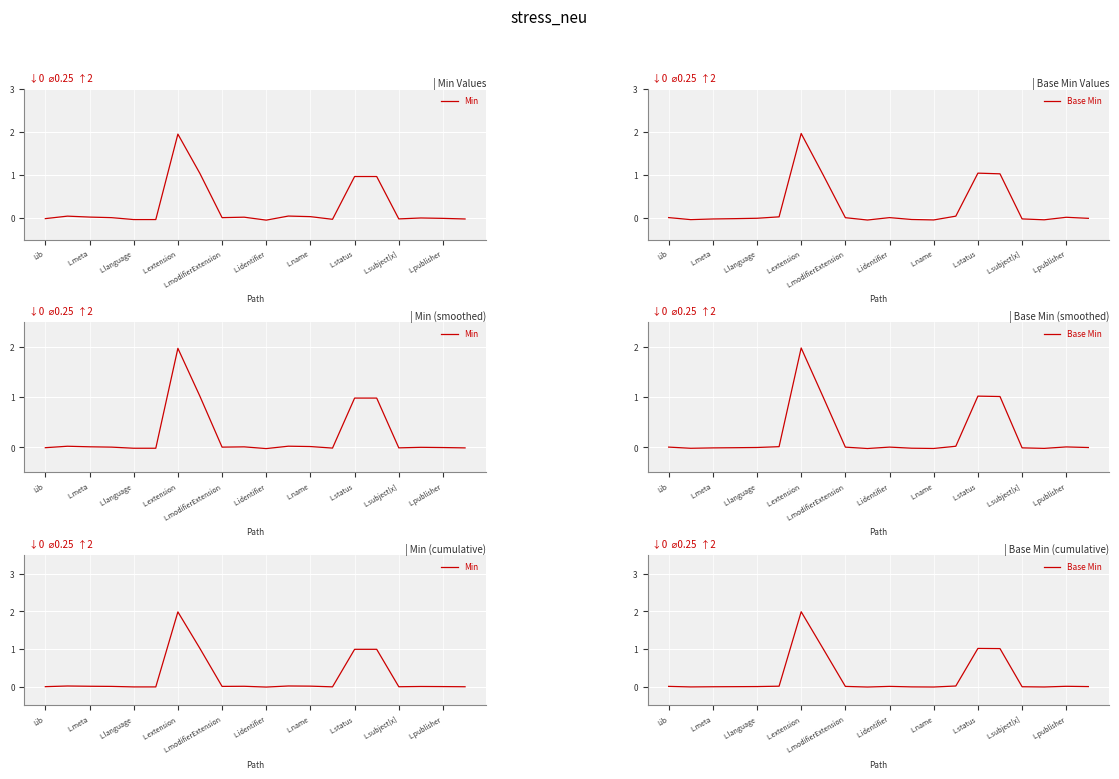

What is the sum of all Base Min values?

5.0